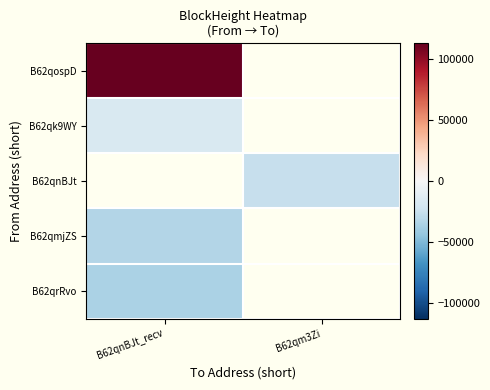

Rank the categories by B62qmjZS value from lowest to highest.

B62qnBJt_recv, B62qm3Zi